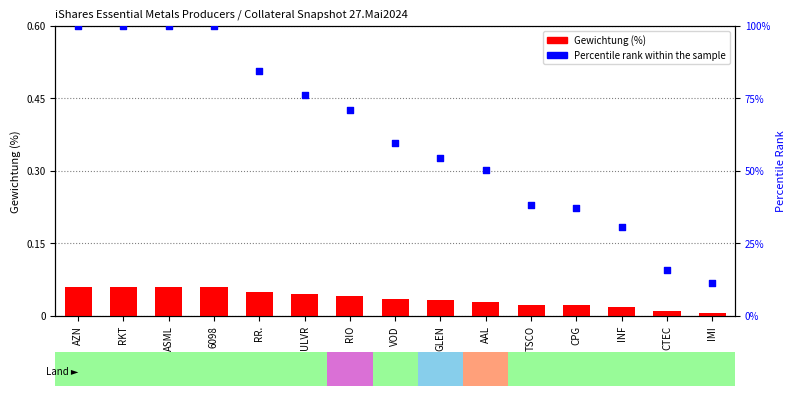

Which series has the largest total across all categories?

Percentile rank within the sample